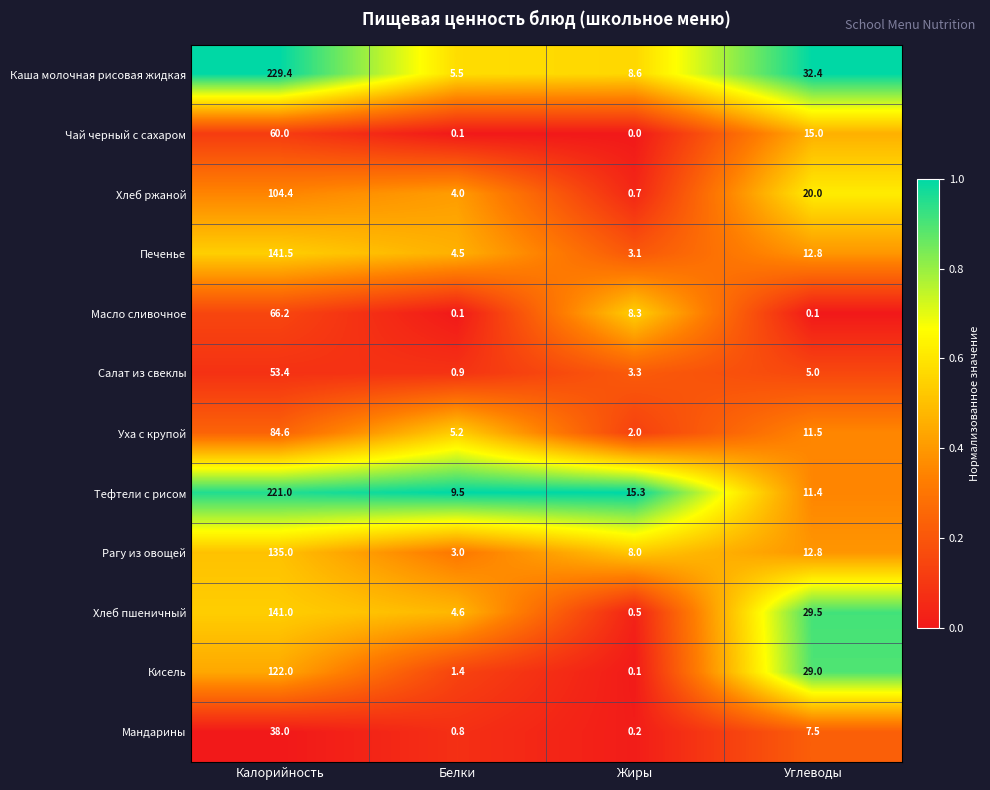

What is the average value of the Кисель series?

38.1